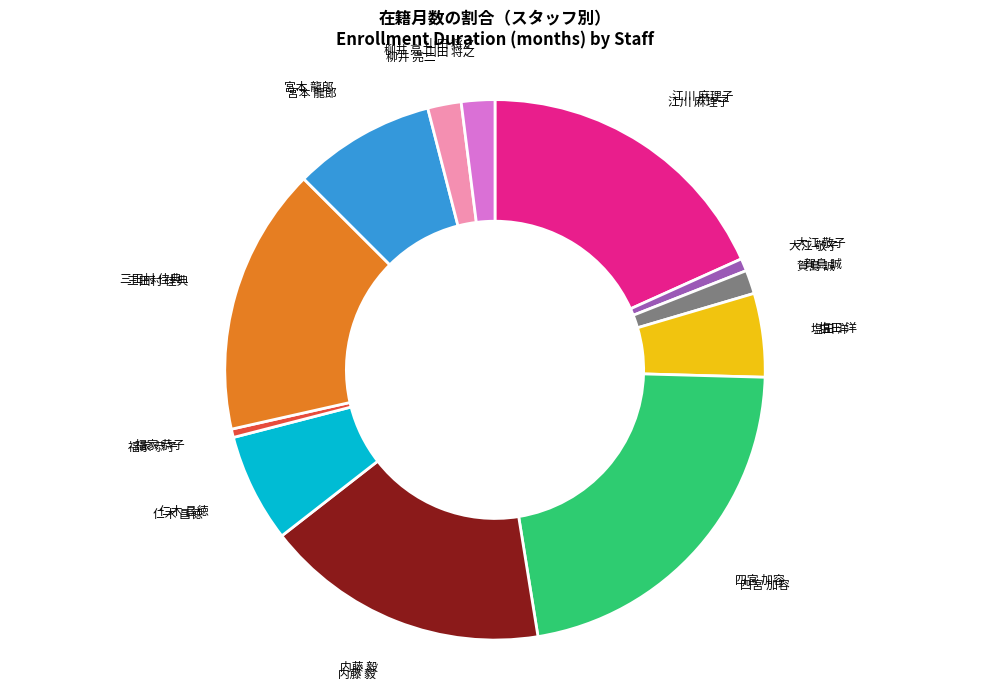

Is there any slice that represents more than half of the pie?

No